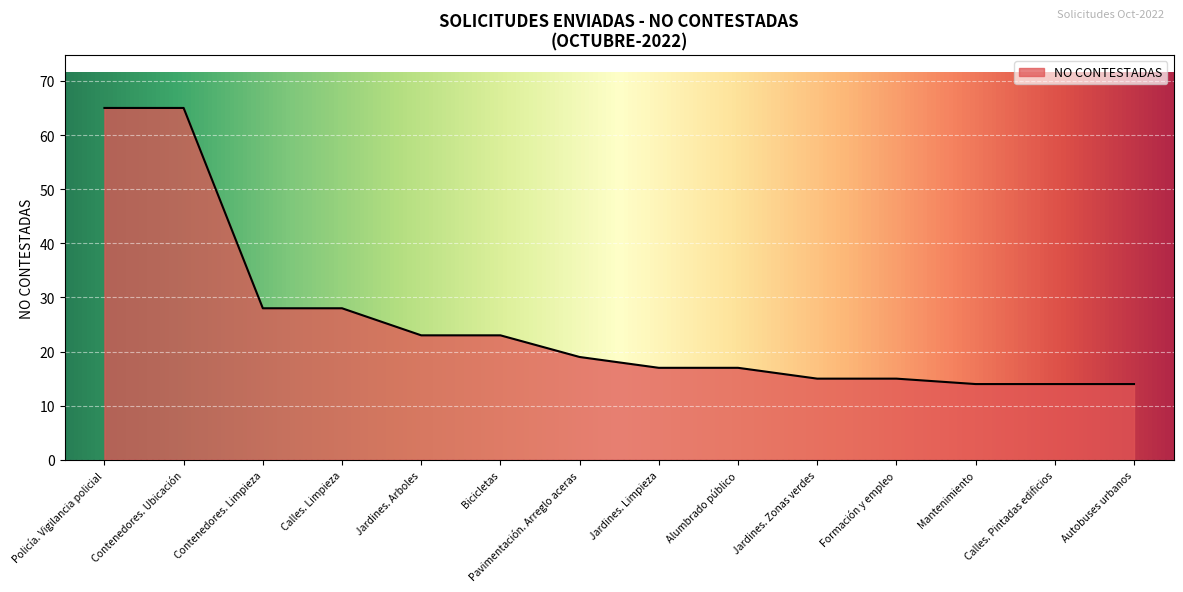

Does the chart display data point markers on the line(s)?

No